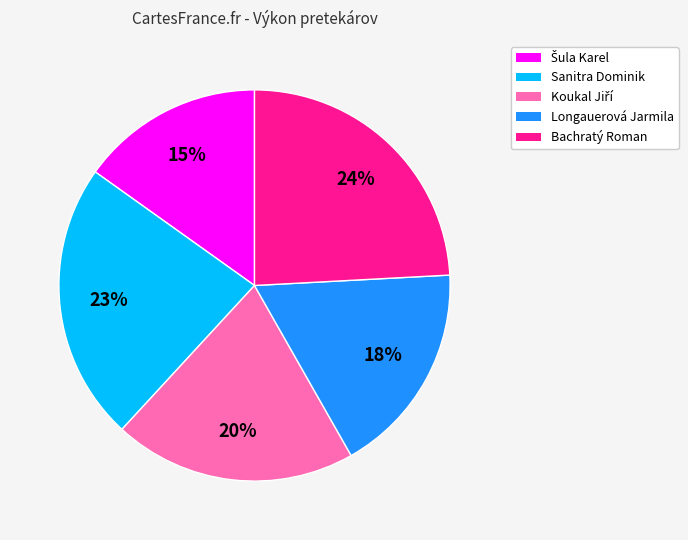

Is there a majority slice in this chart?

No